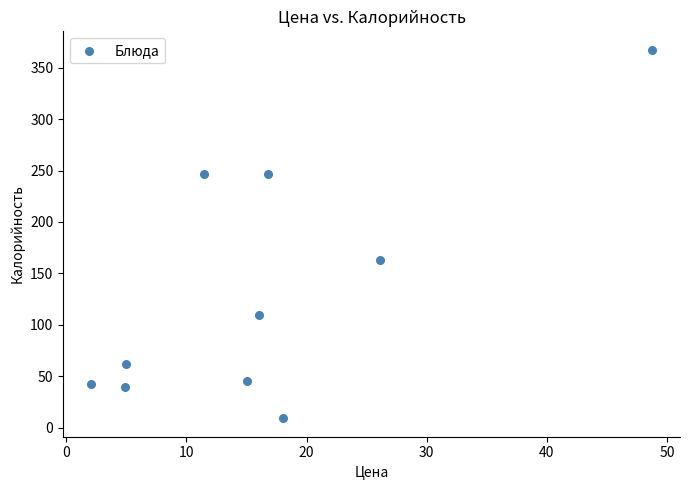

What Y value in the scatter plot is closest to 188?

163.2